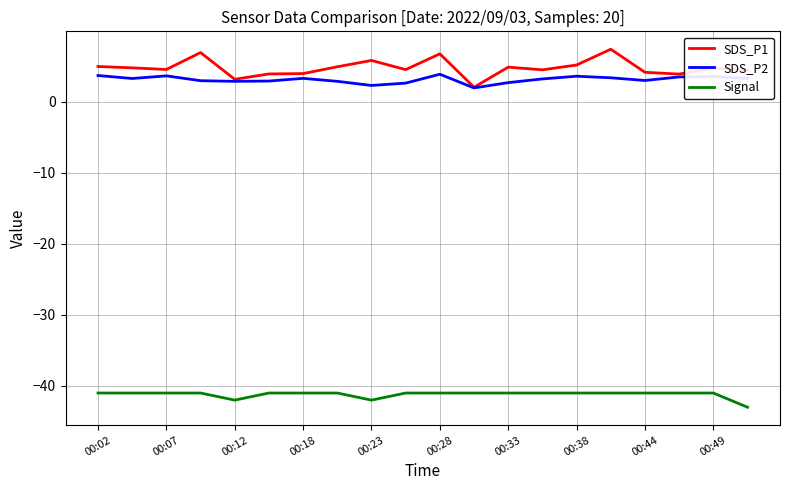

True or false: SDS_P1 and Signal cross at least once.

False